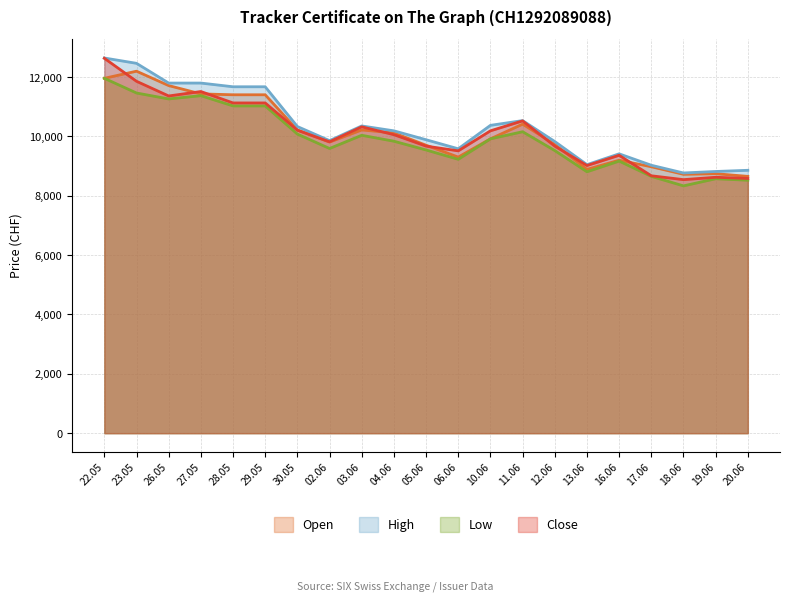

What is the total value across all series at 13.06?

35770